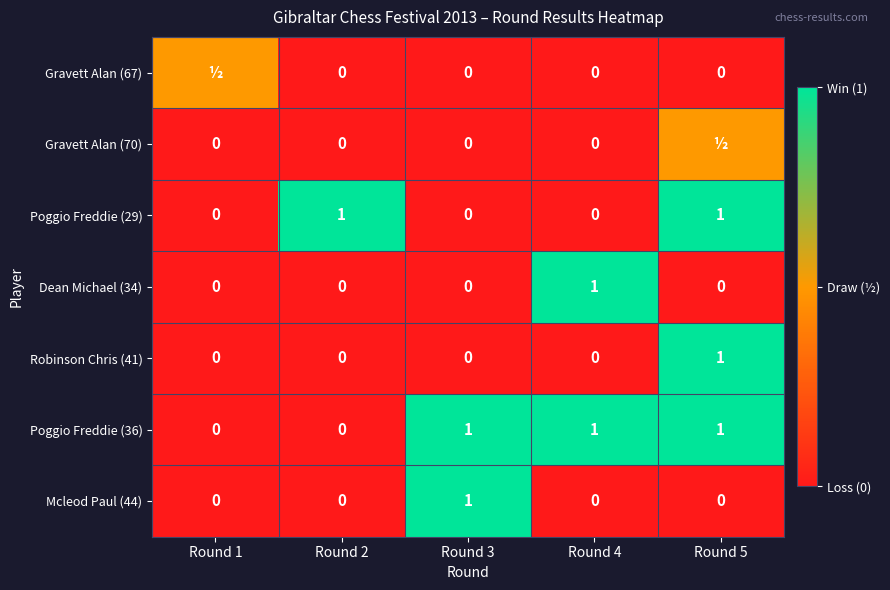

How many Poggio Freddie (29) values are between 0 and 1?

5